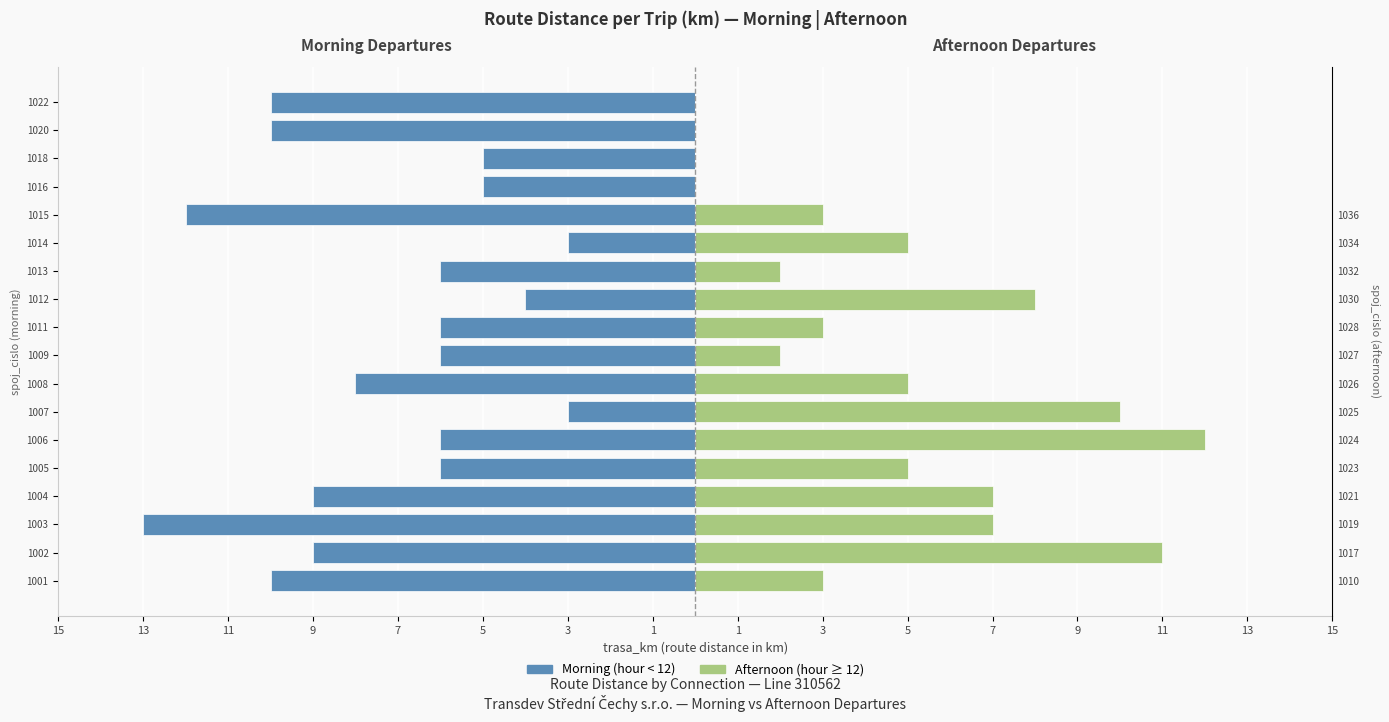

What is the sum of all Morning (before noon) values?

-131